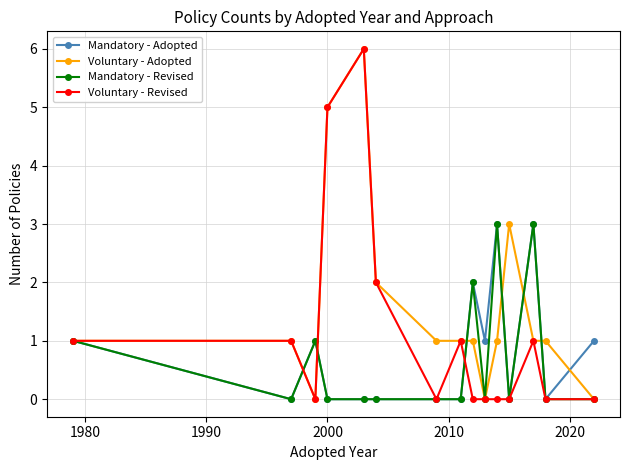

How many Mandatory - Adopted values are between 0 and 1?

12